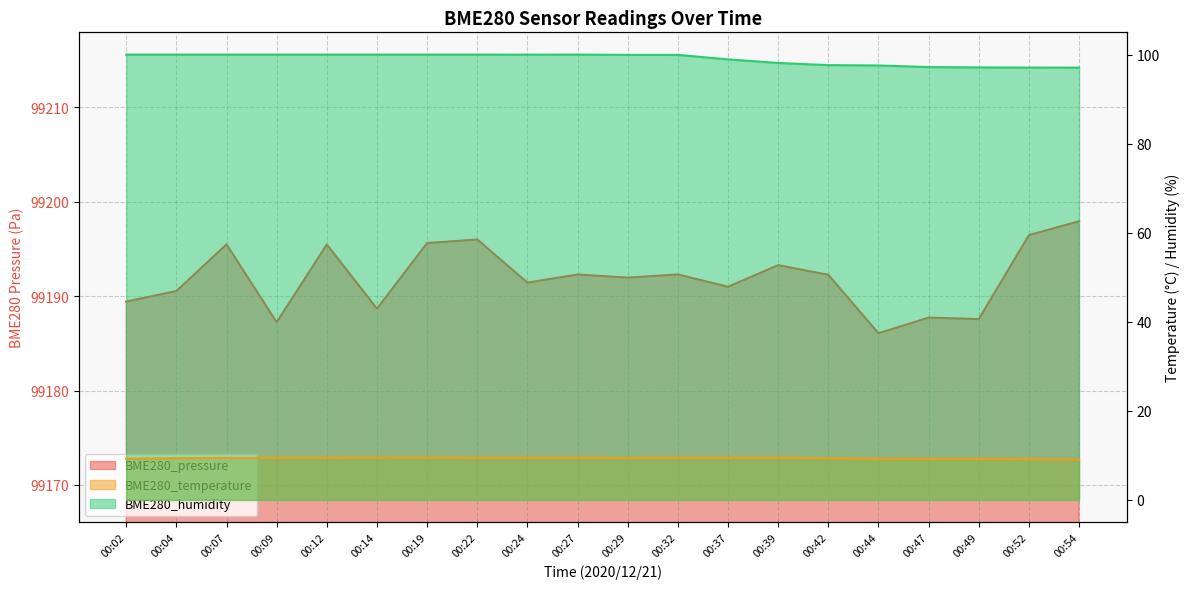

The BME280_temperature series shows 6.0 at 00:22. True or false?

False